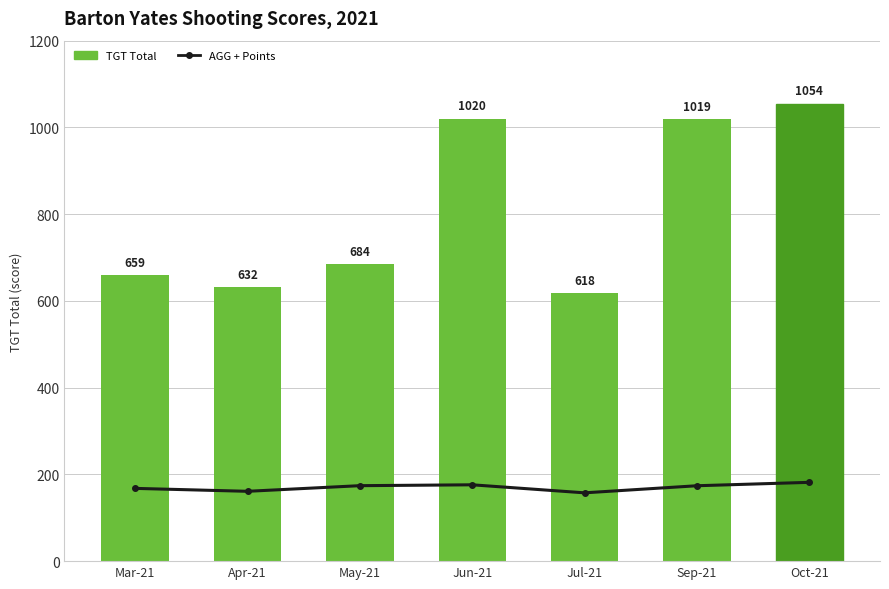

Reading right to left, transcribe all the data shown in this chart.

AGG + Points: 181.7	173.8	157.5	176.0	174.0	161.0	167.8
TGT Total: 1054.0	1019.0	618.0	1020.0	684.0	632.0	659.0